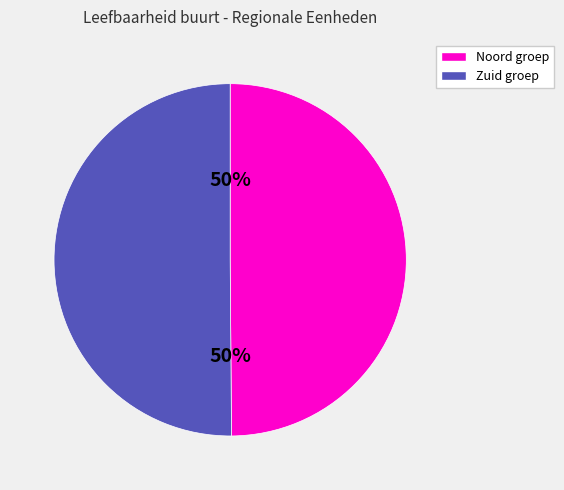

Count the number of slices in the pie.

2